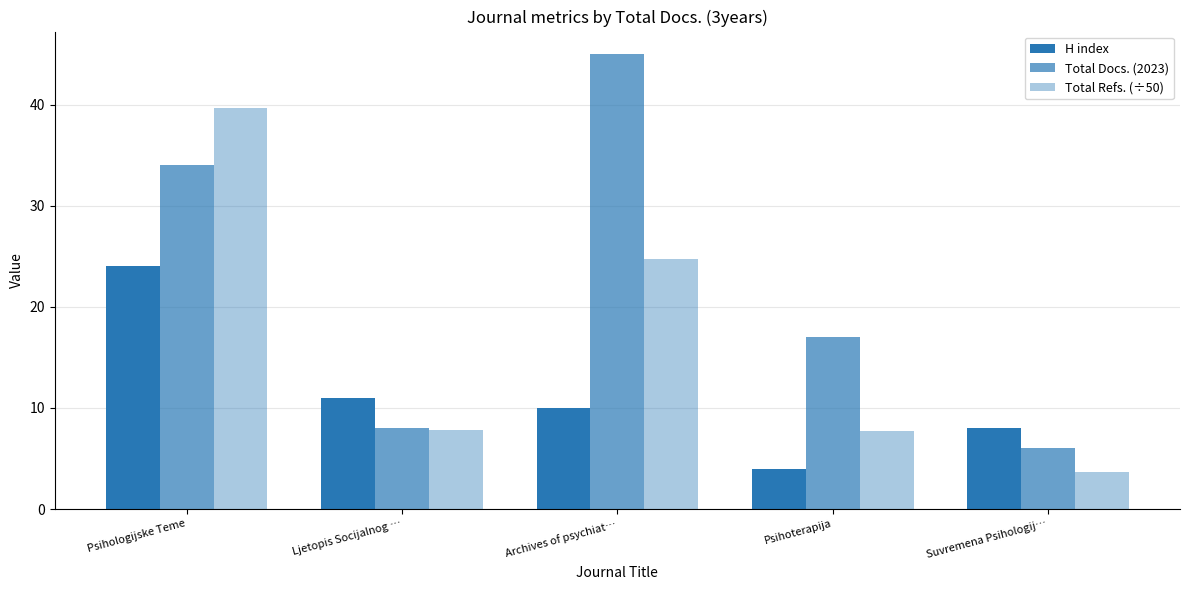

Rank the series by their average value, from highest to lowest.

Total Docs. (2023), Total Refs. (÷50), H index